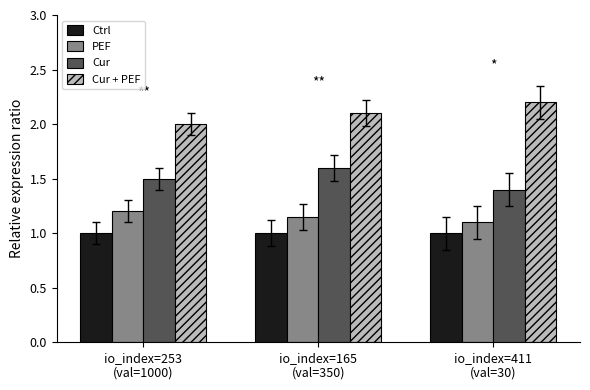

Count the number of categories in the chart.

3